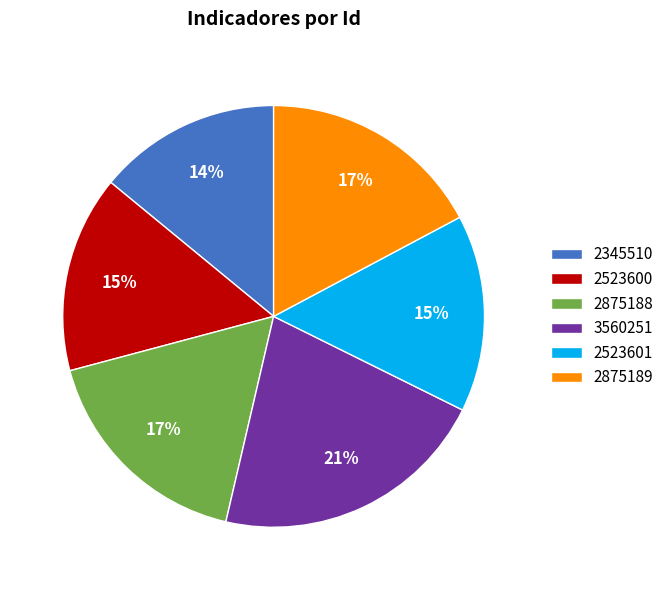

Count the number of slices in the pie.

6